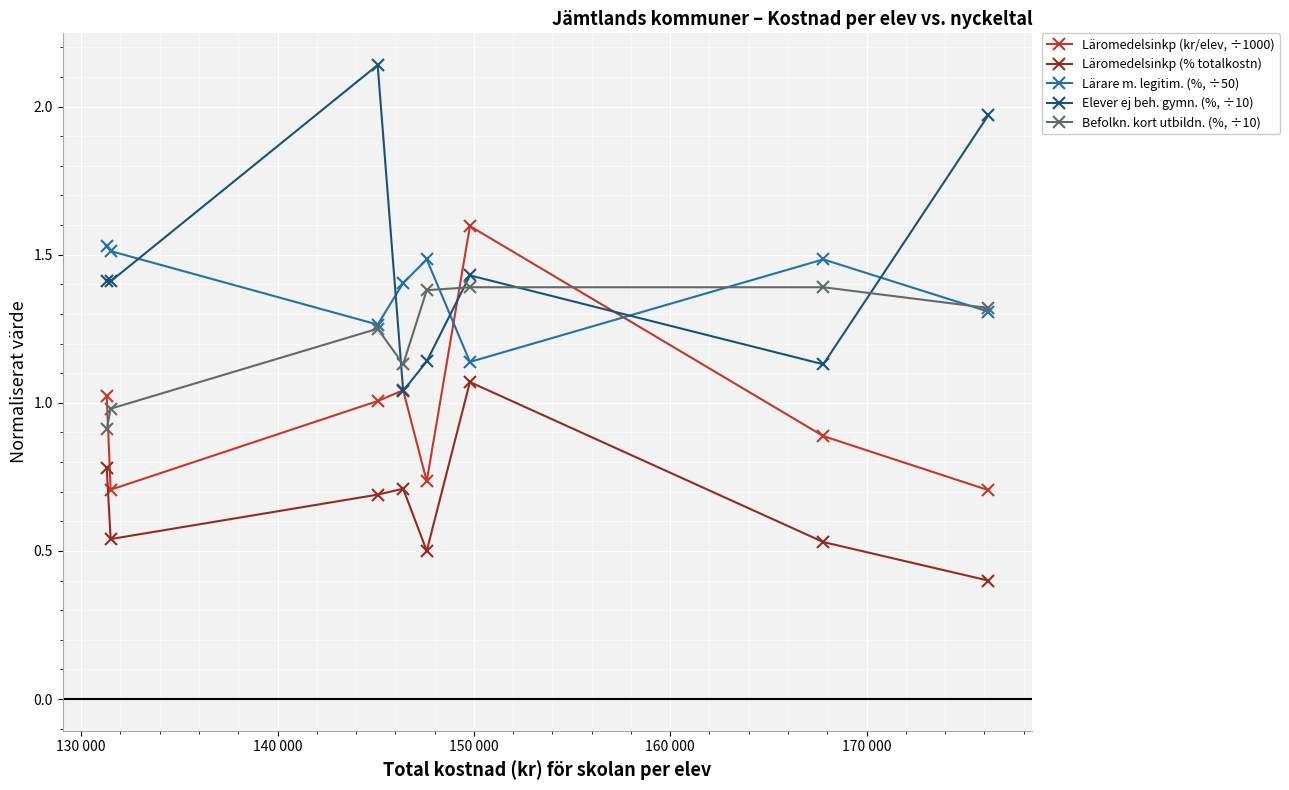

Does the chart have visible grid lines?

Yes